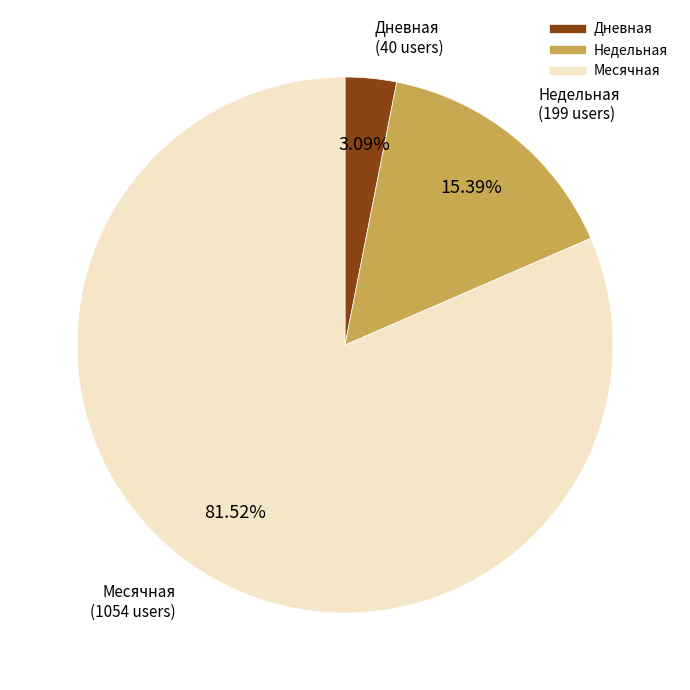

To the nearest percent, what is the average slice percentage?

33%